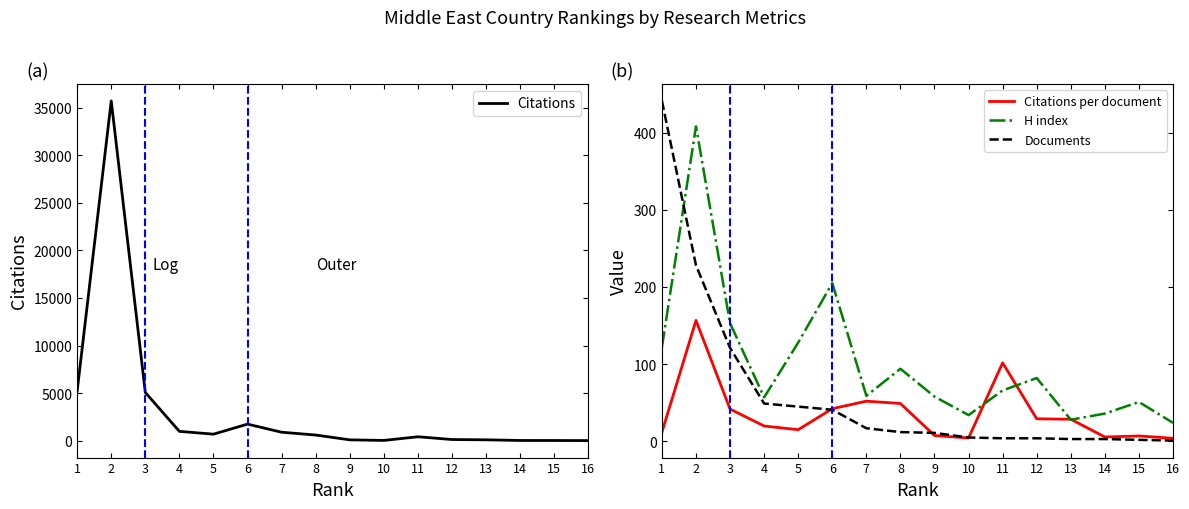

At which category does the chart reach its minimum across all series?

16